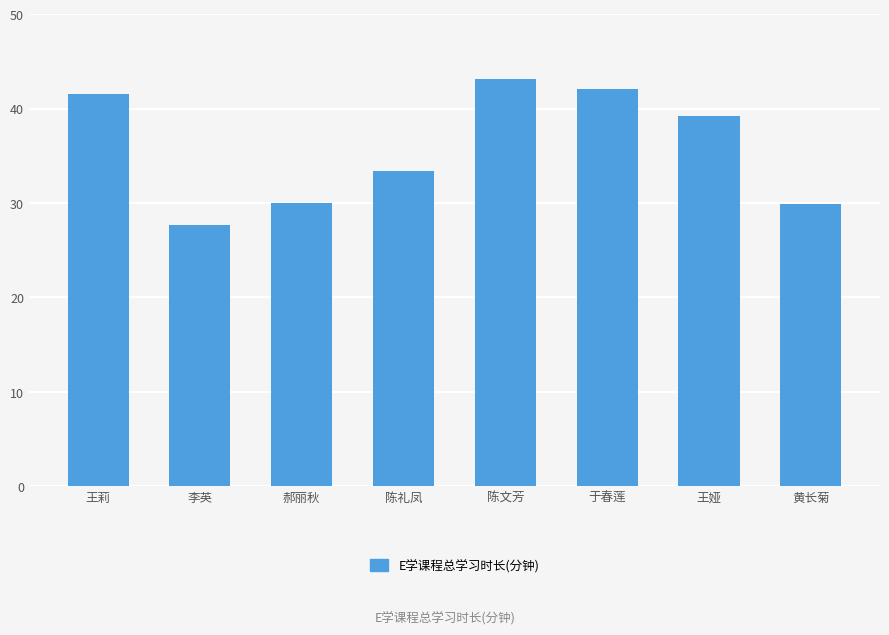

Between 黄长菊 and 王娅, which is larger?

王娅